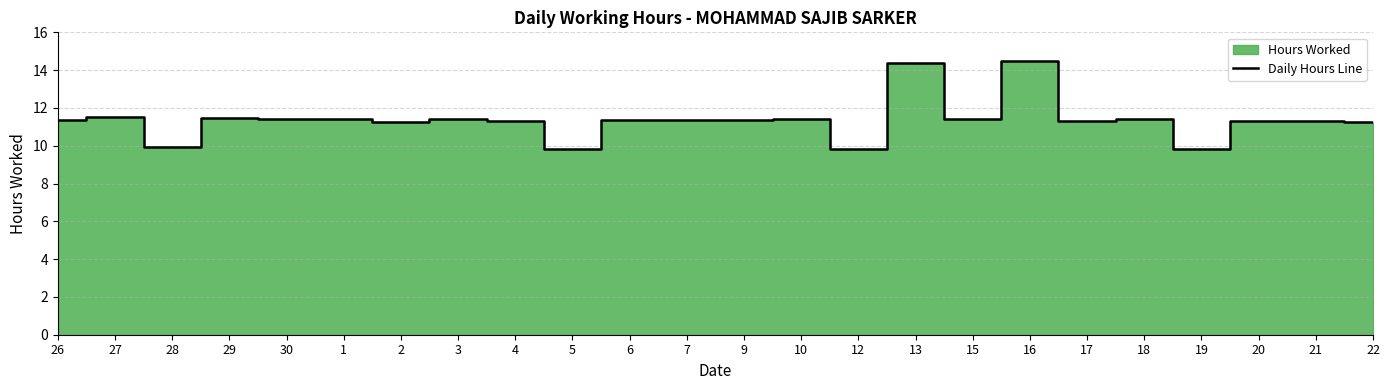

The value at 22 is 5.9. True or false?

False